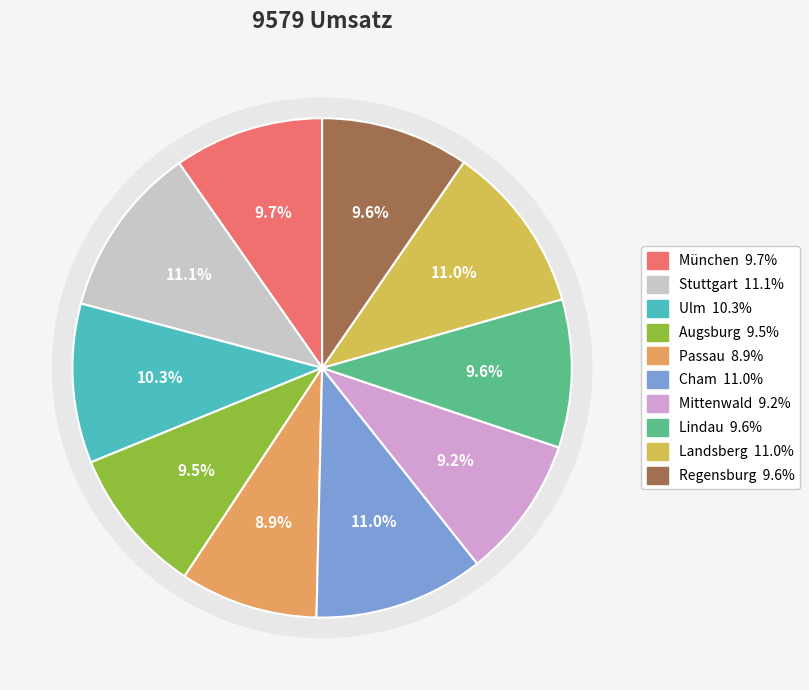

What is the total percentage of Cham and Augsburg?

20.6%